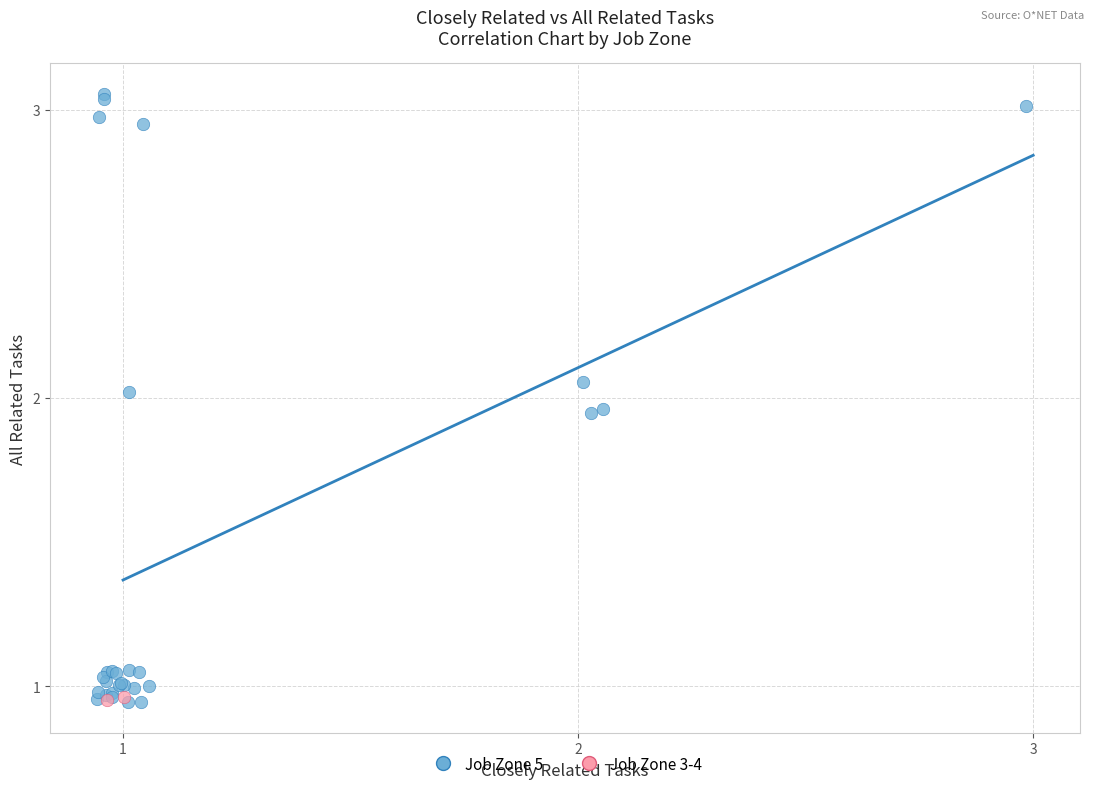

Which series contains the highest Y value?

Job Zone 5